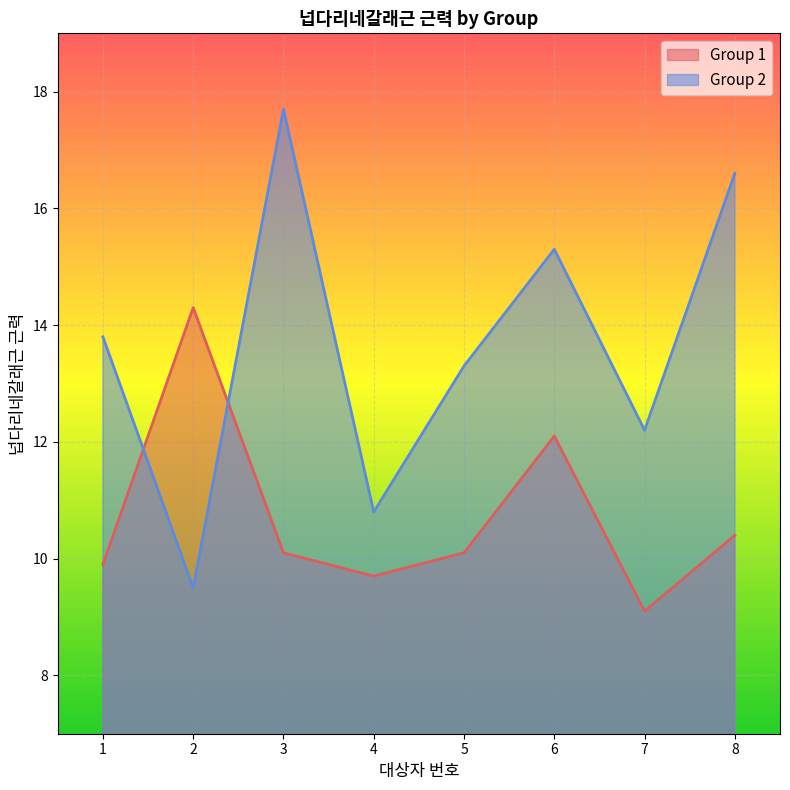

What is the difference between the Group 1 values at 2 and 5?

4.2